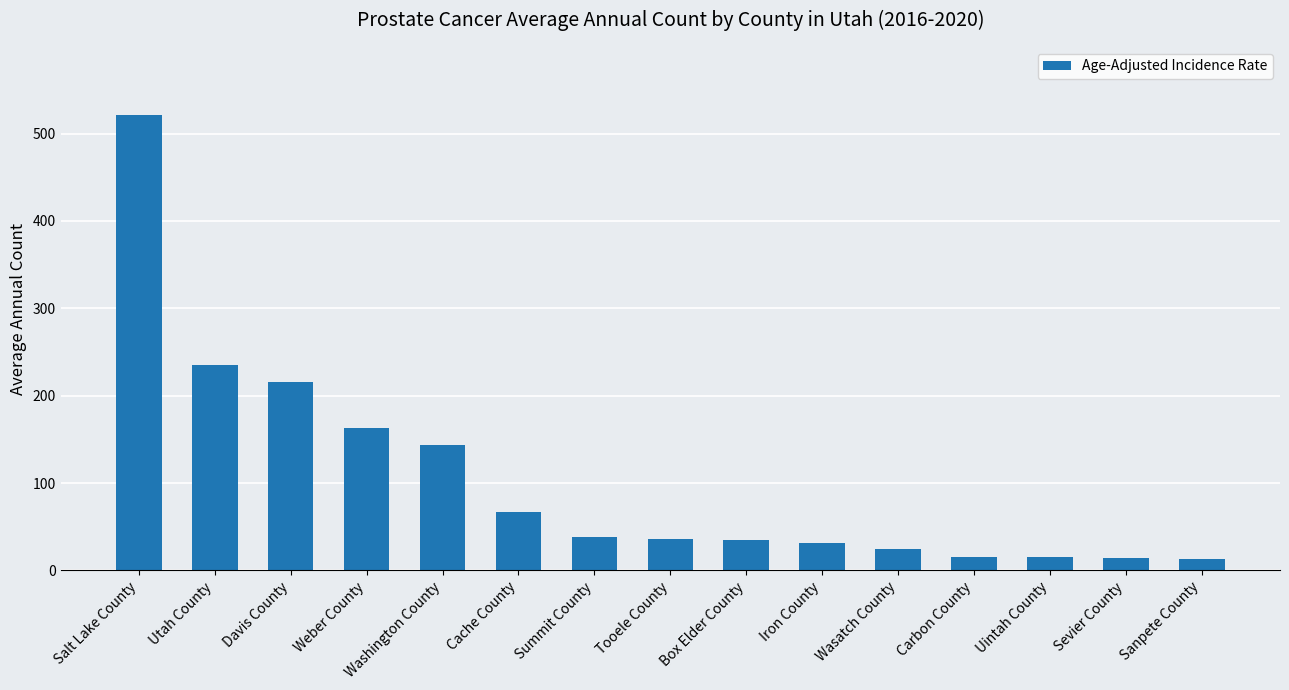

What position from the left is Utah County?

2